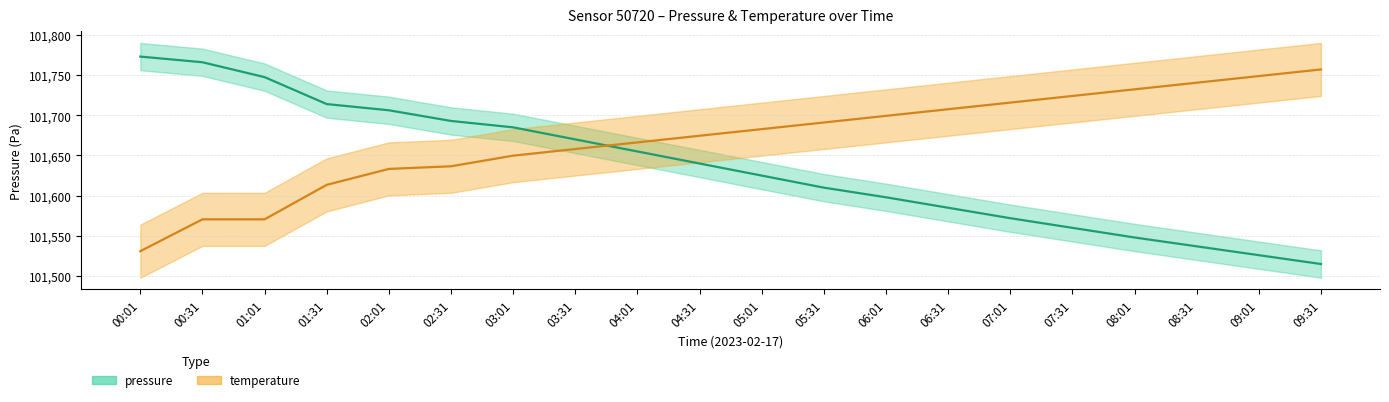

Where is pressure nearest to the value 101644?

04:31